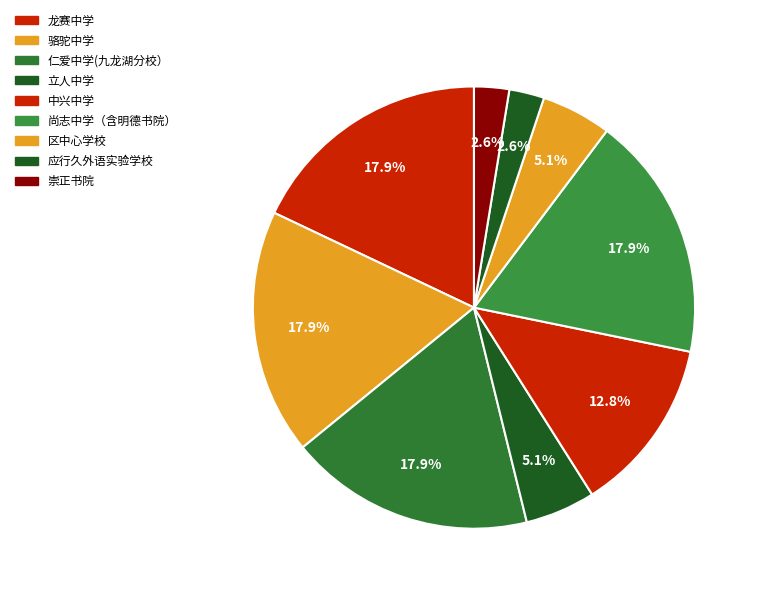

Approximately how many times larger is the value at 应行久外语实验学校 compared to 骆驼中学?

0.1